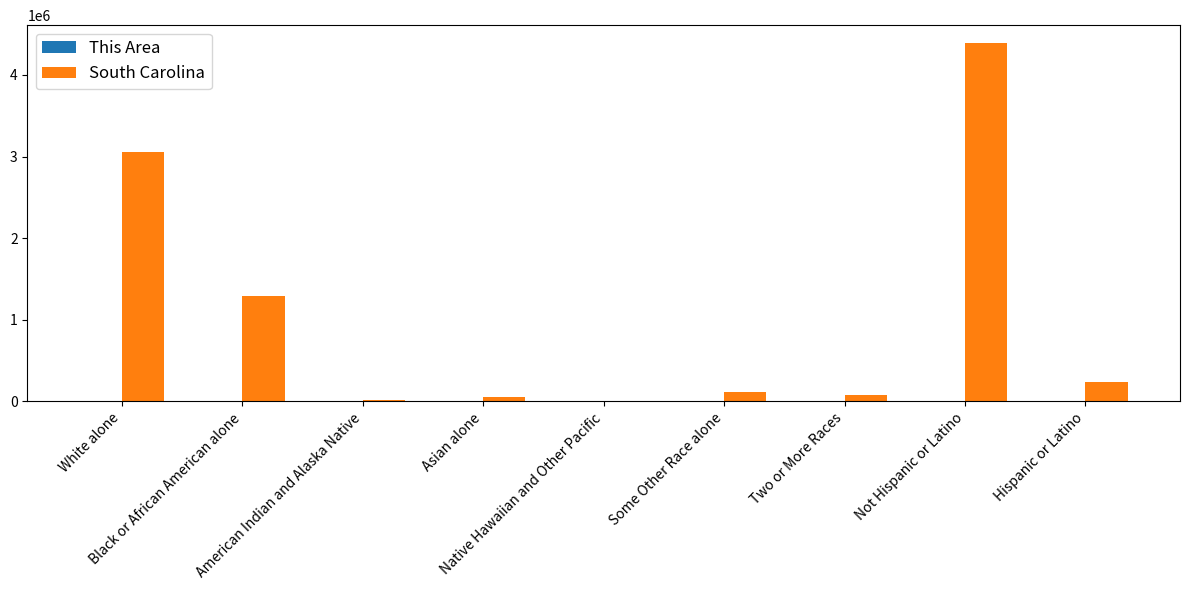

What is the maximum value shown in the chart?

4389682